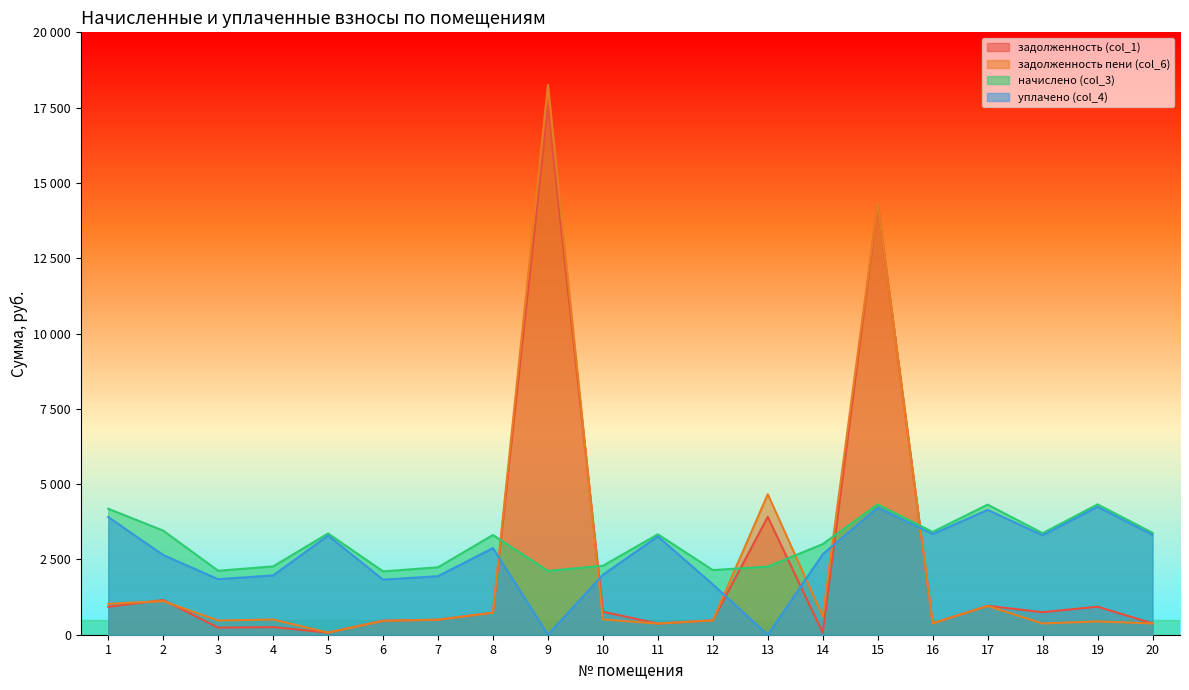

Where is the first local minimum for задолженность пени (col_6)?

3